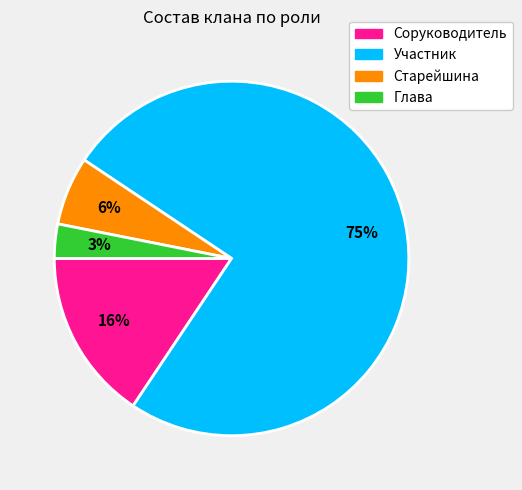

How many slices are in this pie chart?

4